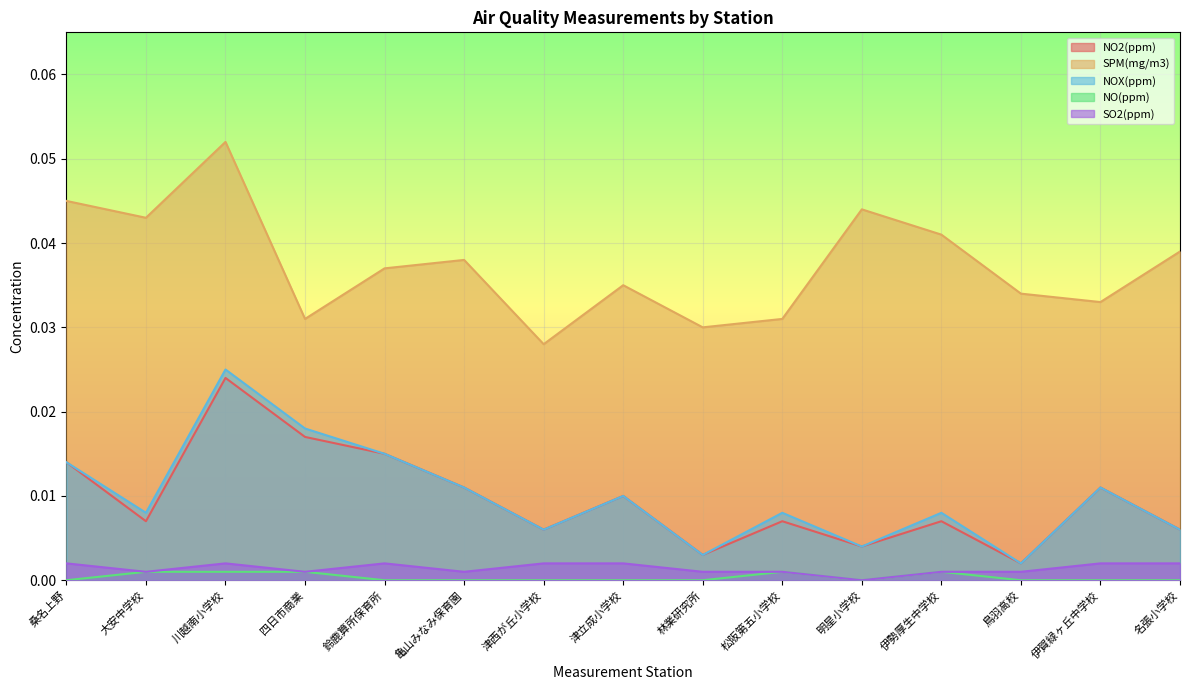

How many categories are shown in the chart?

15